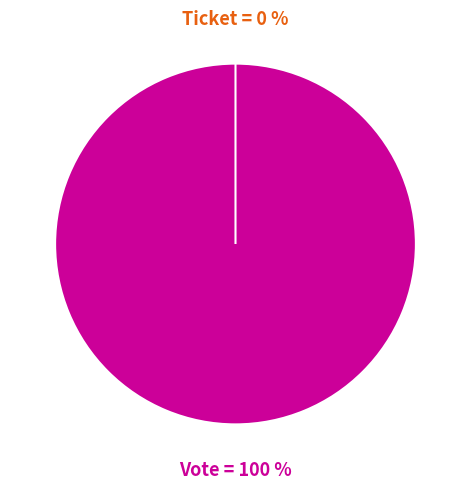

Rank the categories by value from lowest to highest.

Ticket, Vote